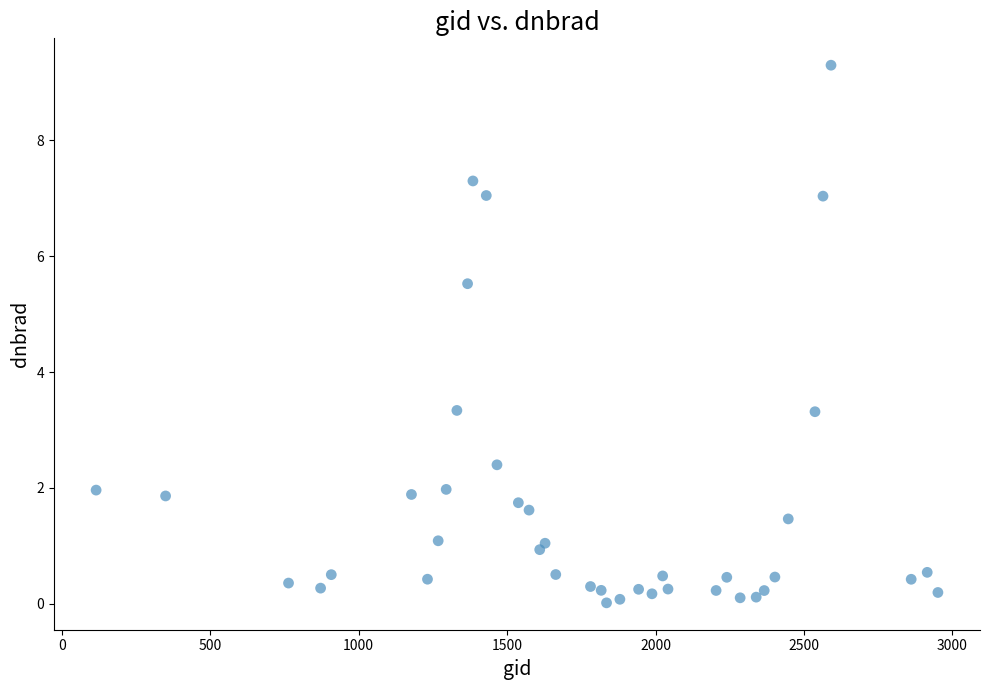

What is the range of Y values (max minus min)?

9.3